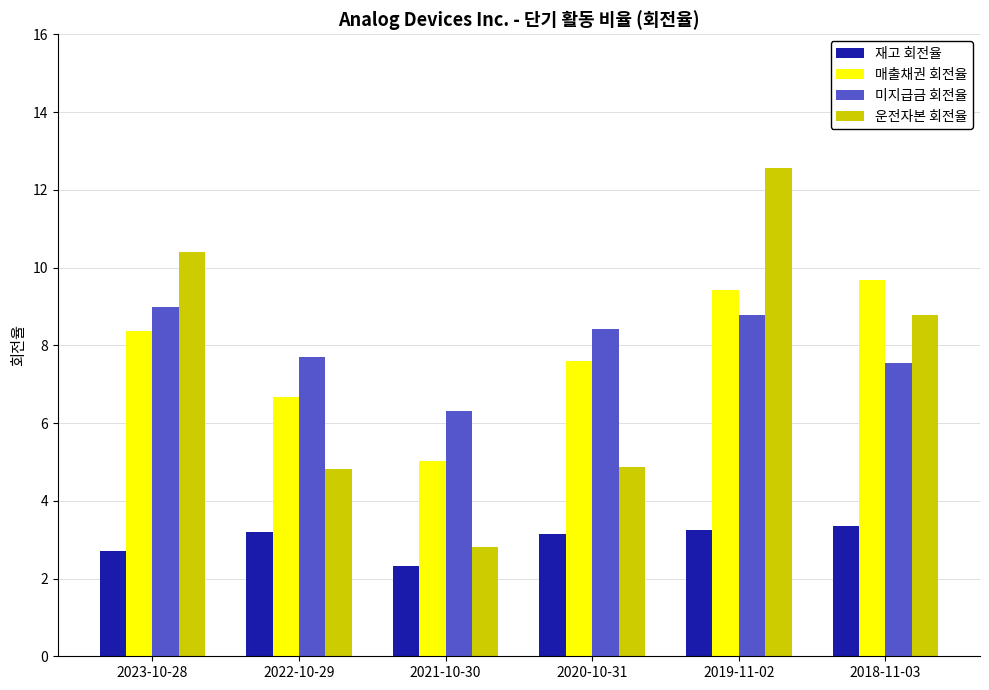

Does the chart contain any negative values?

No